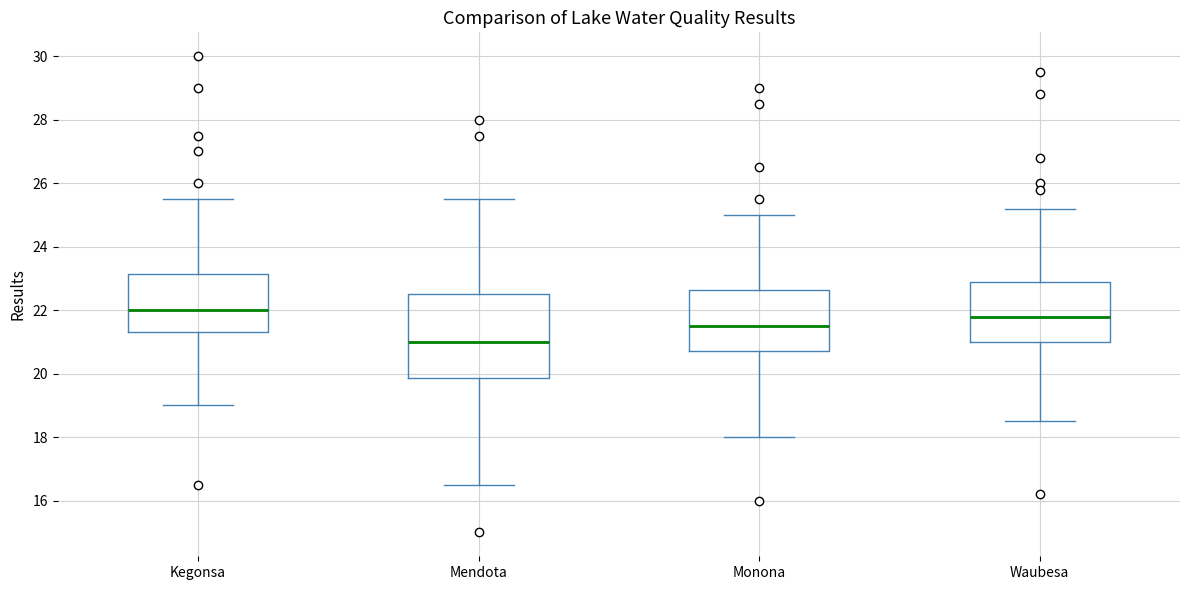

Where does the upper whisker of the box for Monona end on the y-axis? The values are not printed on the chart, so give them approximately, as read against the axis.

25.0